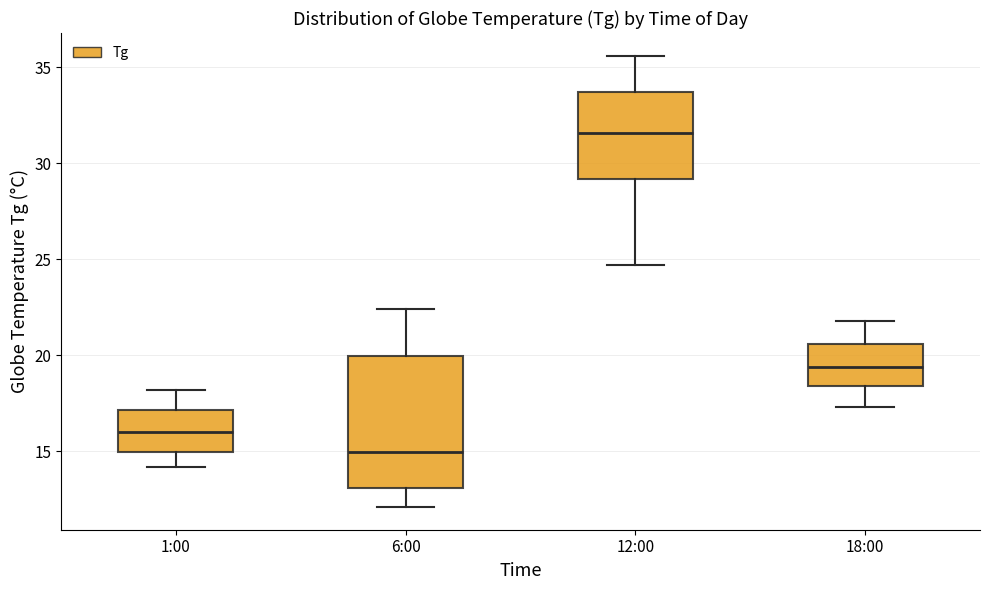

Reading left to right, read every box against the y-axis: the position of its median line, the range the box covers, and the ends of its whiskers. The values are not printed on the chart, so give them approximately, as read against the axis.

1:00: median 16.0, box 15.0 to 17.0, whiskers 14.0 to 18.0
6:00: median 15.0, box 13.0 to 20.0, whiskers 12.0 to 22.5
12:00: median 31.5, box 29.0 to 33.5, whiskers 24.5 to 35.5
18:00: median 19.5, box 18.5 to 20.5, whiskers 17.5 to 22.0